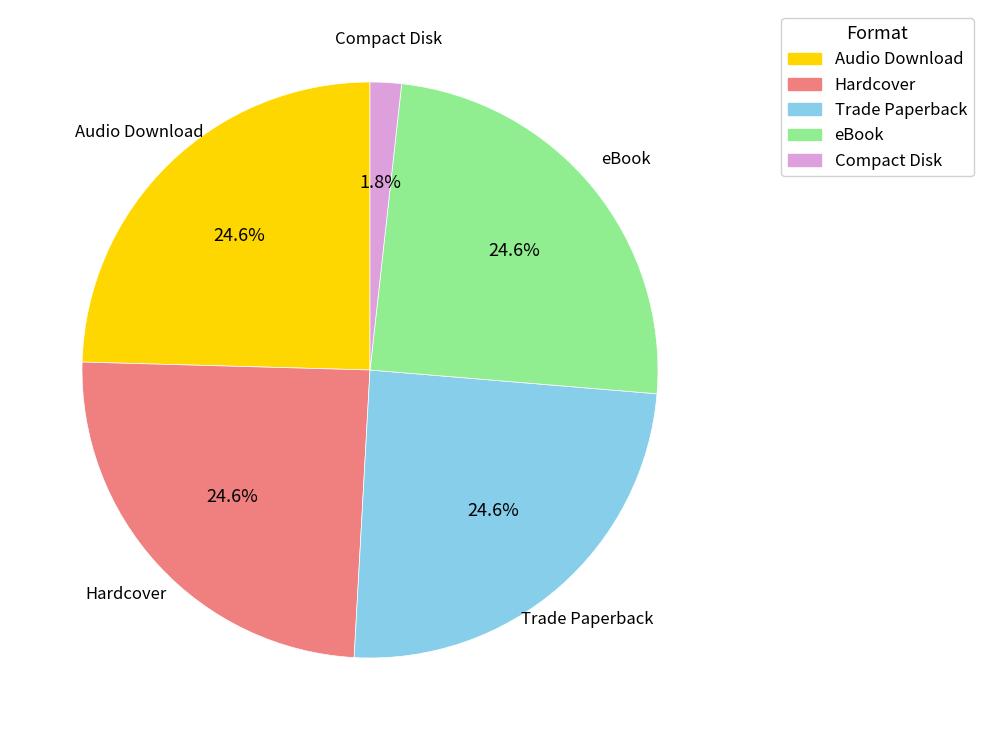

What percentage is the Hardcover slice, to the nearest percent?

25%